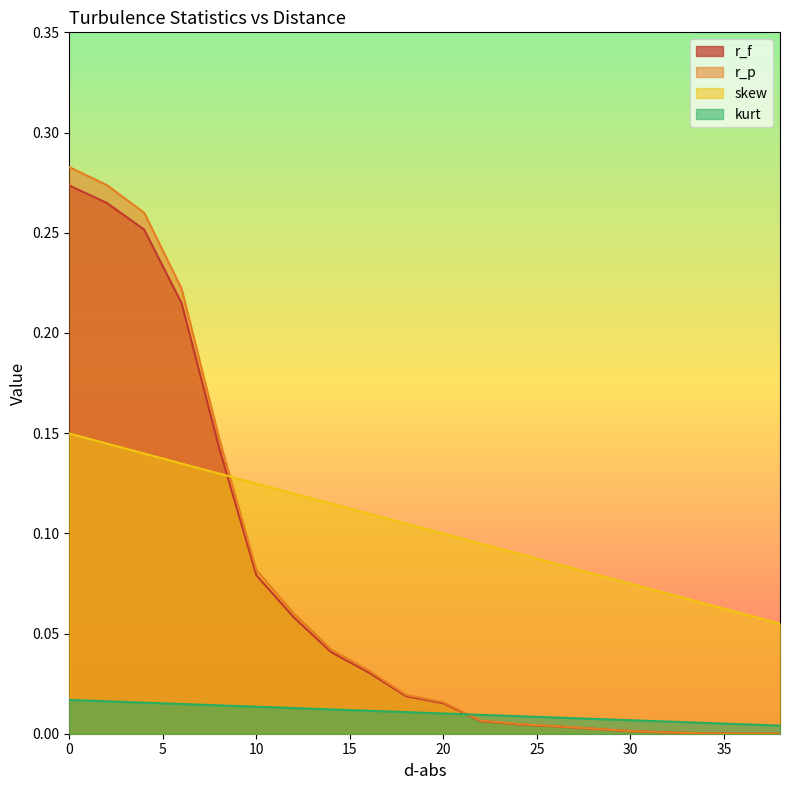

What are all the series names shown in the legend?

r_f, r_p, skew, kurt